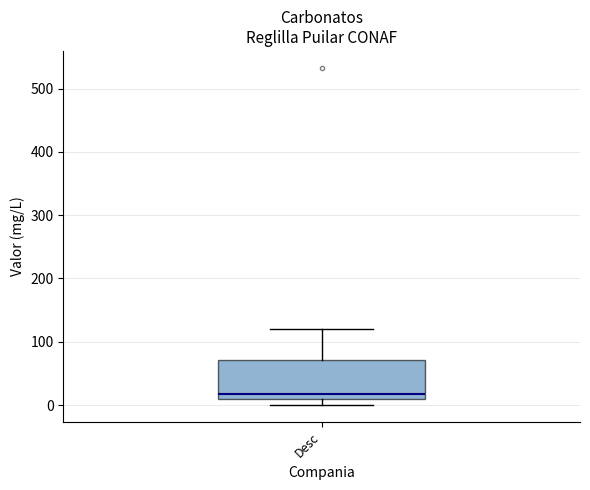

Where is the lower edge of the box for Desc on the y-axis? The values are not printed on the chart, so give them approximately, as read against the axis.

10